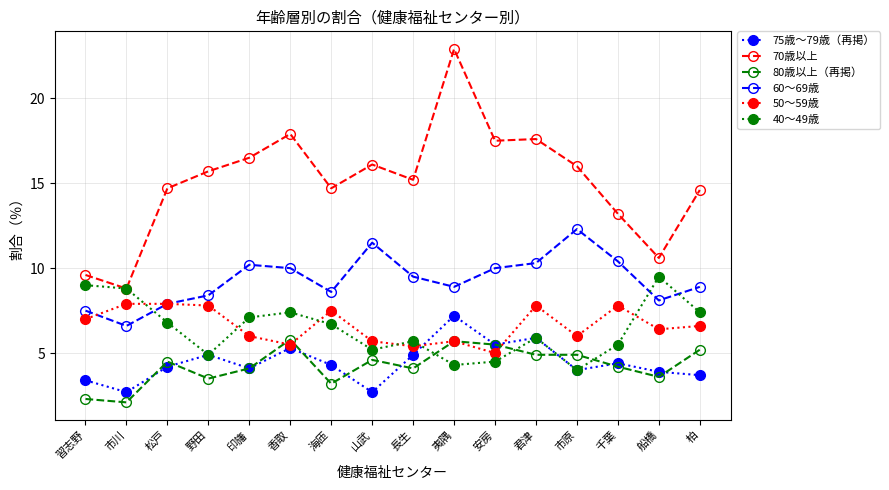

Reading left to right, what are all the values shown in this chart?

75歳～79歳（再掲）: 3.4	2.7	4.2	4.9	4.1	5.3	4.3	2.7	4.9	7.2	5.5	5.9	4.0	4.4	3.9	3.7
70歳以上: 9.6	8.8	14.7	15.7	16.5	17.9	14.7	16.1	15.2	22.9	17.5	17.6	16.0	13.2	10.6	14.6
80歳以上（再掲）: 2.3	2.1	4.5	3.5	4.1	5.8	3.2	4.6	4.1	5.7	5.5	4.9	4.9	4.2	3.6	5.2
60～69歳: 7.5	6.6	7.9	8.4	10.2	10.0	8.6	11.5	9.5	8.9	10.0	10.3	12.3	10.4	8.1	8.9
50～59歳: 7.0	7.9	7.9	7.8	6.0	5.5	7.5	5.7	5.4	5.7	5.0	7.8	6.0	7.8	6.4	6.6
40～49歳: 9.0	8.8	6.8	4.9	7.1	7.4	6.7	5.2	5.7	4.3	4.5	5.9	4.0	5.5	9.5	7.4